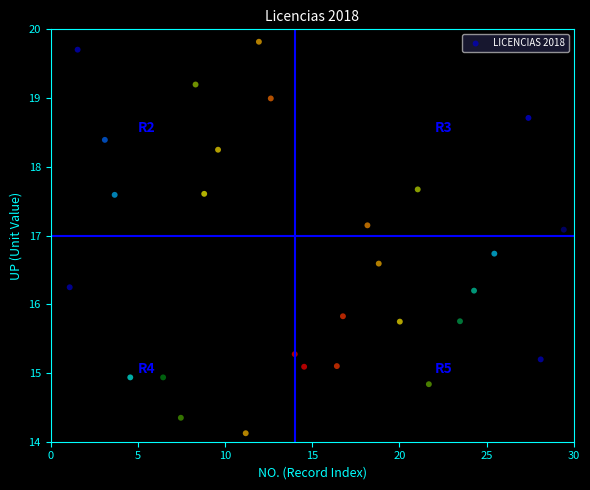

What is the range of X values (max minus min)?

28.3